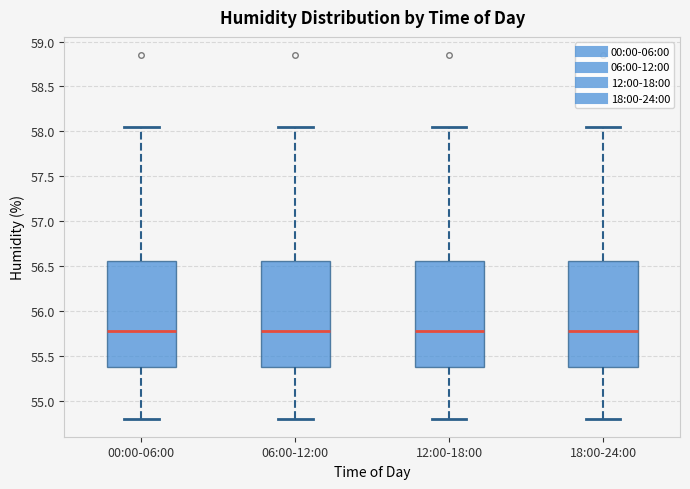

Reading left to right, transcribe this box plot: for each box, give where its median line is, the range the box spans, and where its two whiskers end, as read against the y-axis. The values are not printed on the chart, so give them approximately, as read against the axis.

00:00-06:00: median 55.80, box 55.35 to 56.55, whiskers 54.80 to 58.05
06:00-12:00: median 55.80, box 55.35 to 56.55, whiskers 54.80 to 58.05
12:00-18:00: median 55.80, box 55.35 to 56.55, whiskers 54.80 to 58.05
18:00-24:00: median 55.80, box 55.35 to 56.55, whiskers 54.80 to 58.05